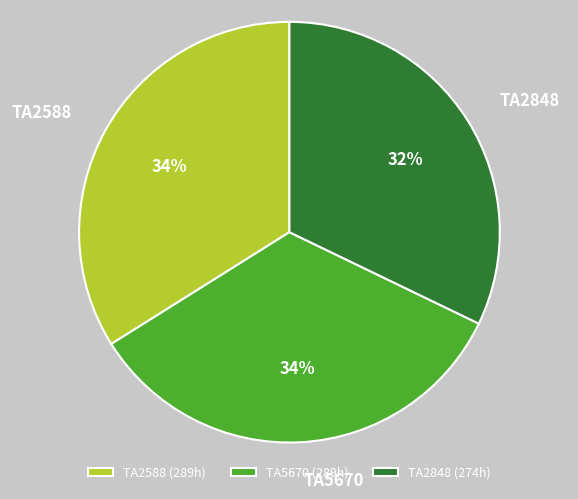

Is TA2588 the majority of the pie?

No